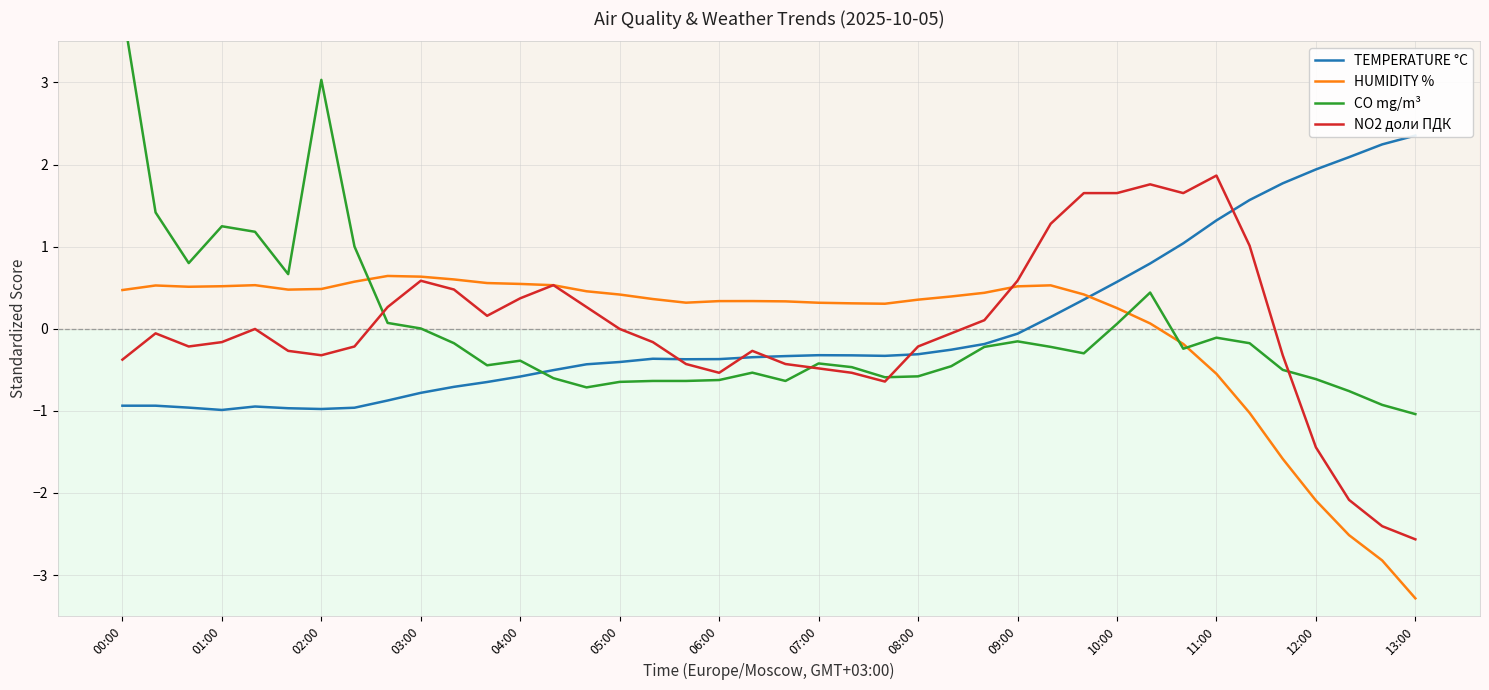

Which series has the widest spread of values?

CO mg/m³